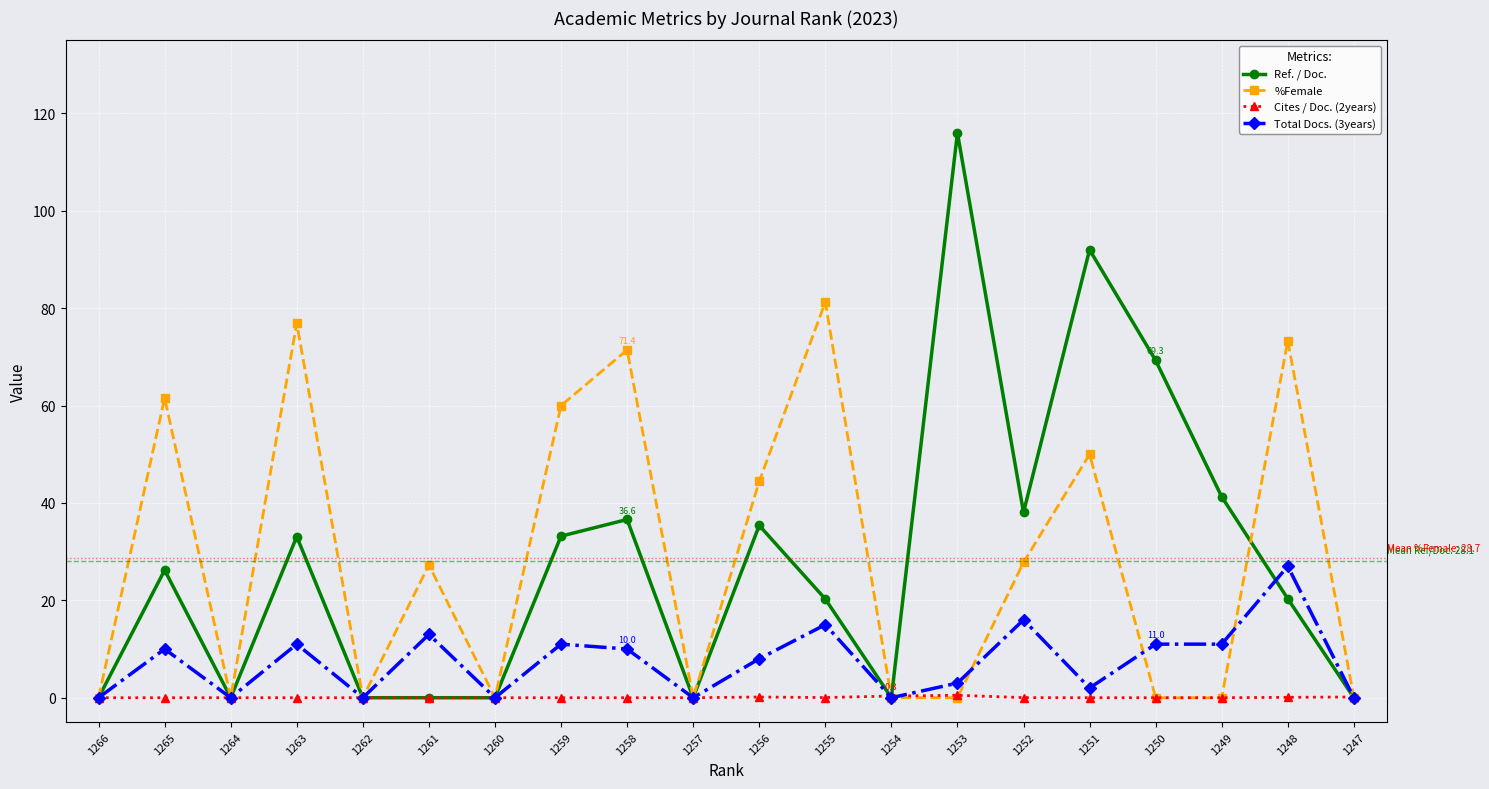

What is the difference between the highest and lowest values at 1249?

41.3